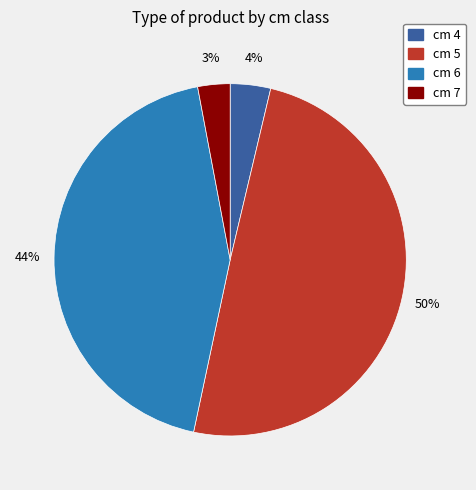

Rank the categories by value from lowest to highest.

cm 7, cm 4, cm 6, cm 5